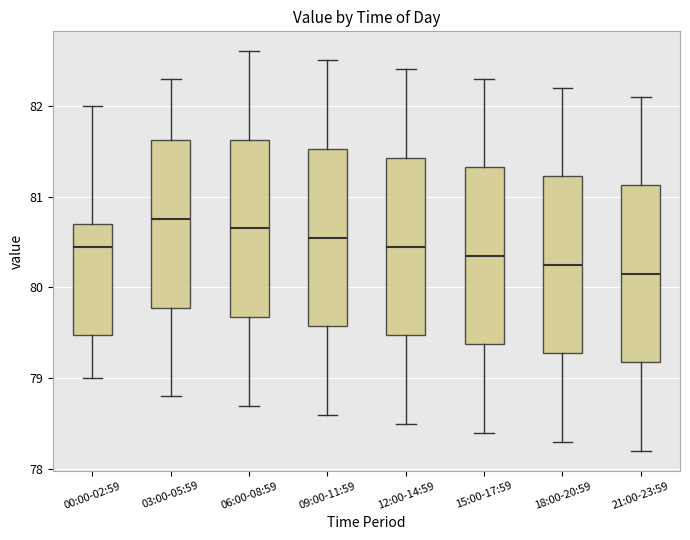

Reading left to right, transcribe this box plot: for each box, give where its median line is, the range the box spans, and where its two whiskers end, as read against the y-axis. The values are not printed on the chart, so give them approximately, as read against the axis.

00:00-02:59: median 80.5, box 79.5 to 80.7, whiskers 79.0 to 82.0
03:00-05:59: median 80.8, box 79.8 to 81.6, whiskers 78.8 to 82.3
06:00-08:59: median 80.7, box 79.7 to 81.6, whiskers 78.7 to 82.6
09:00-11:59: median 80.6, box 79.6 to 81.5, whiskers 78.6 to 82.5
12:00-14:59: median 80.5, box 79.5 to 81.4, whiskers 78.5 to 82.4
15:00-17:59: median 80.4, box 79.4 to 81.3, whiskers 78.4 to 82.3
18:00-20:59: median 80.3, box 79.3 to 81.2, whiskers 78.3 to 82.2
21:00-23:59: median 80.2, box 79.2 to 81.1, whiskers 78.2 to 82.1